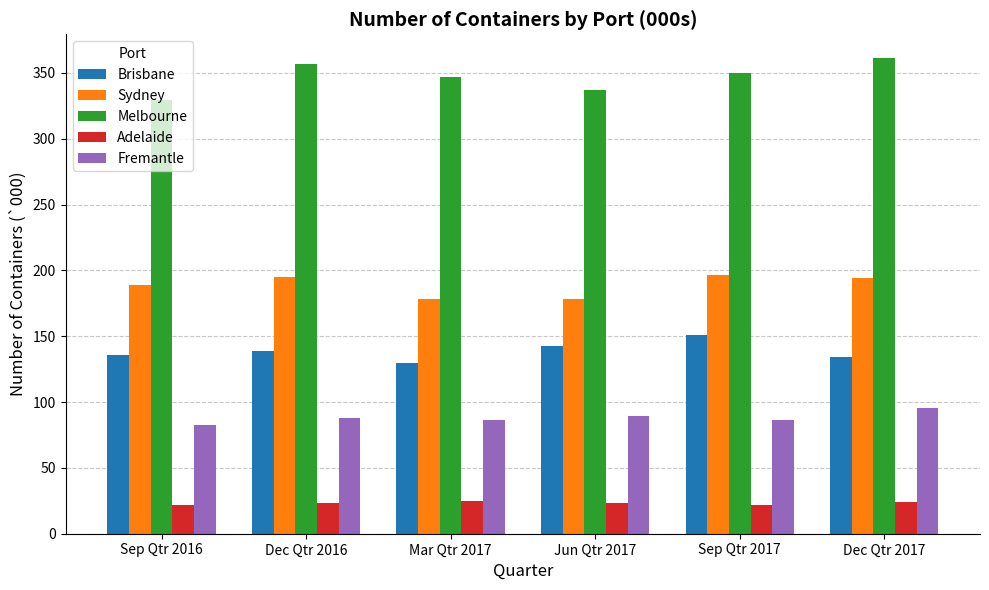

Where does the Sydney series first go above 194?

Dec Qtr 2016